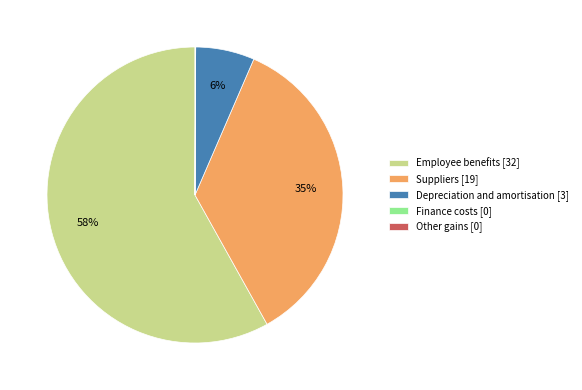

Which has a higher value, Suppliers [19] or Depreciation and amortisation [3]?

Suppliers [19]